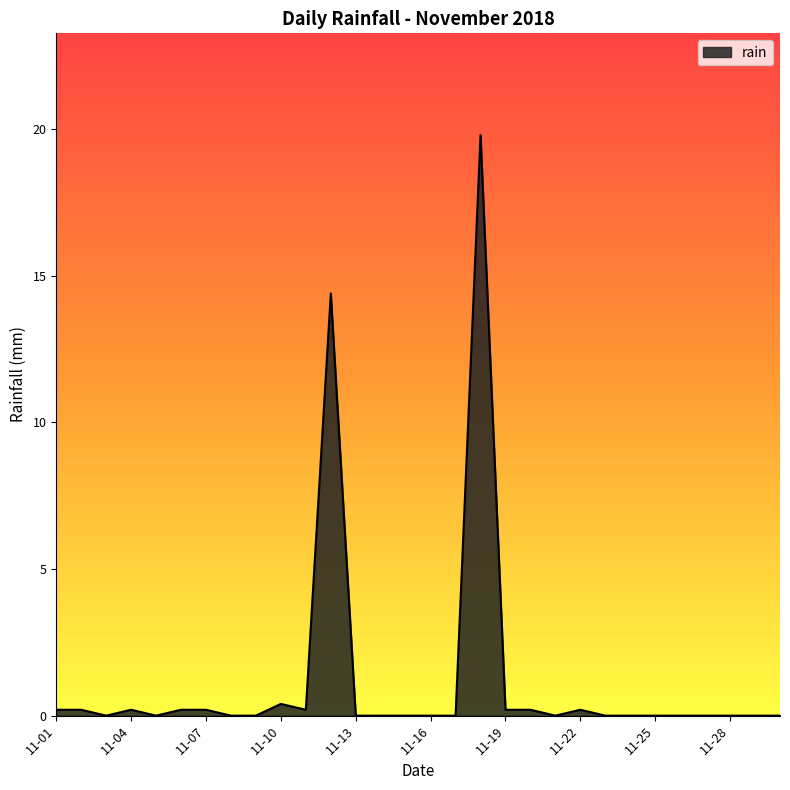

What is the average value?

1.2